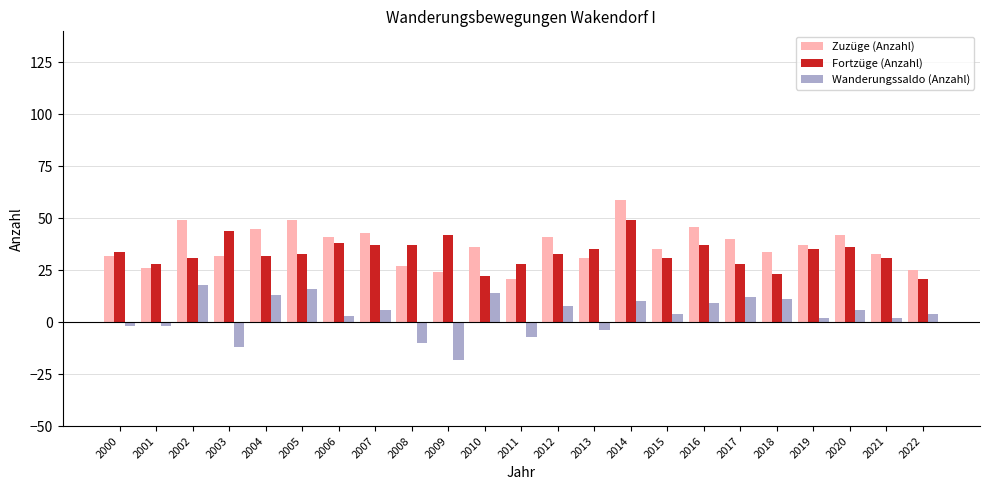

What is the spread (max minus min) of values at 2009?

60